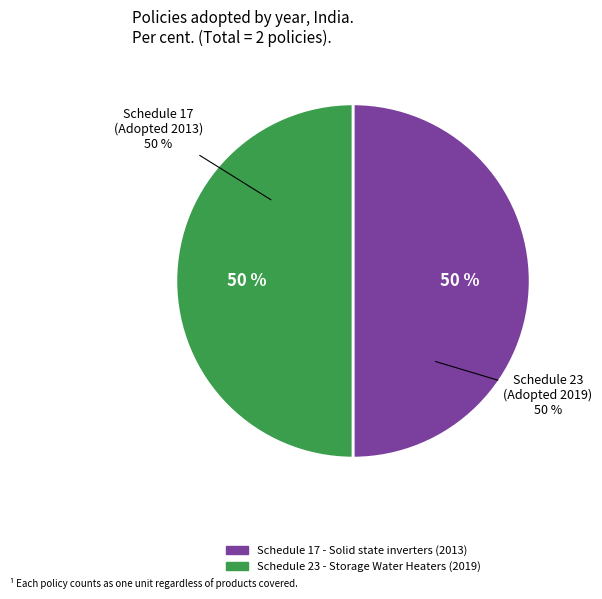

What is the total percentage of 2013 and 2019?

100.0%